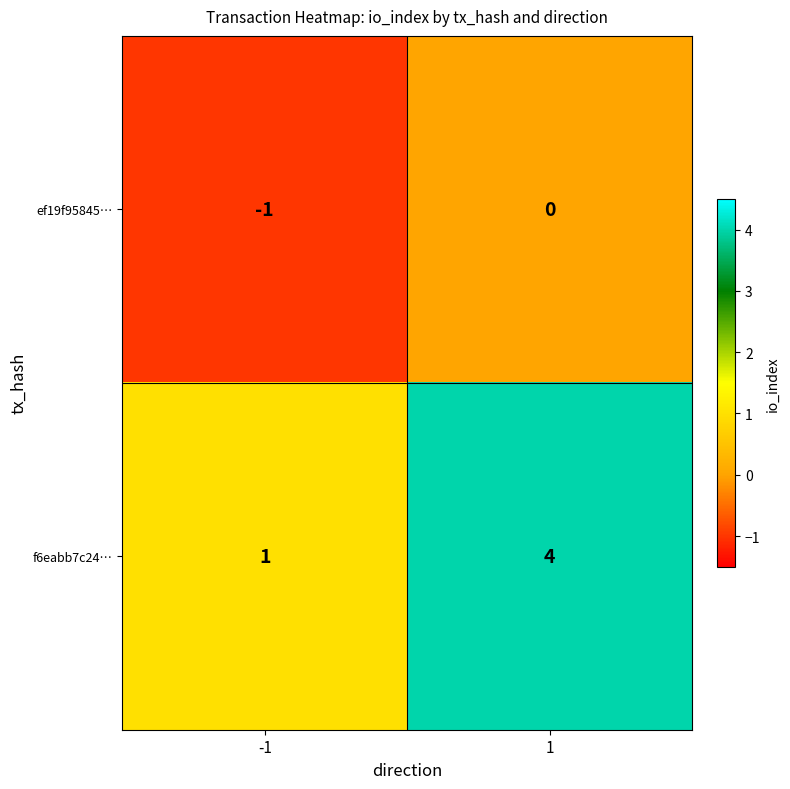

List the series in order of their peak value, highest first.

f6eabb7c24…, ef19f95845…